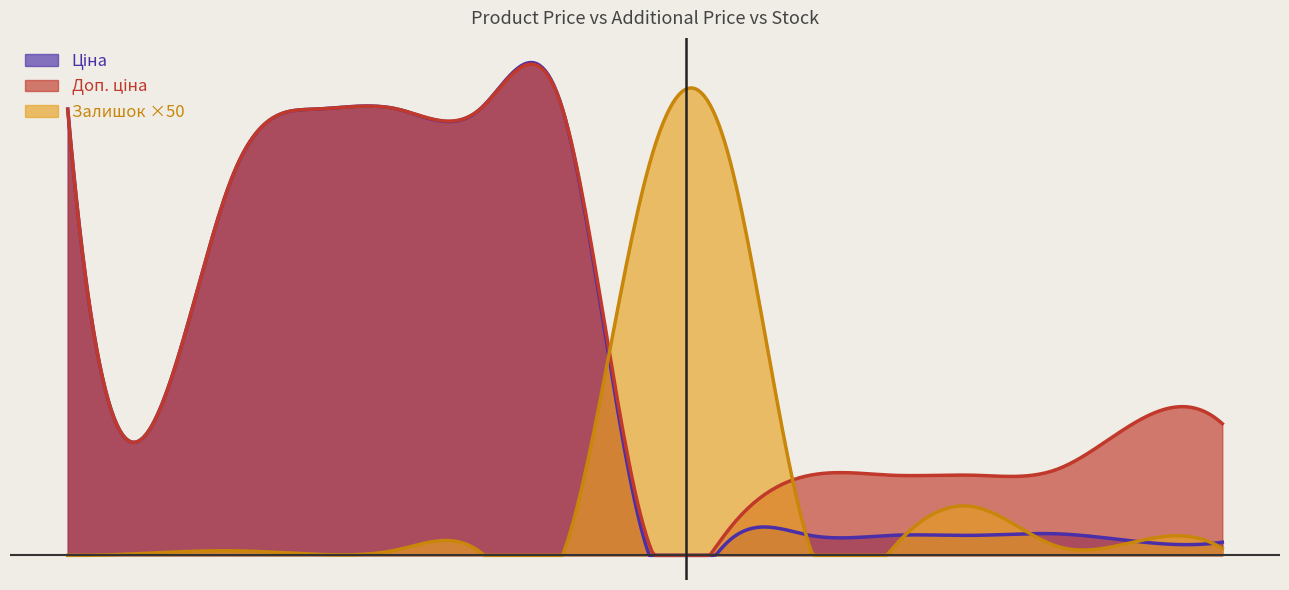

What is the label of the 11th point from the right?

287302225